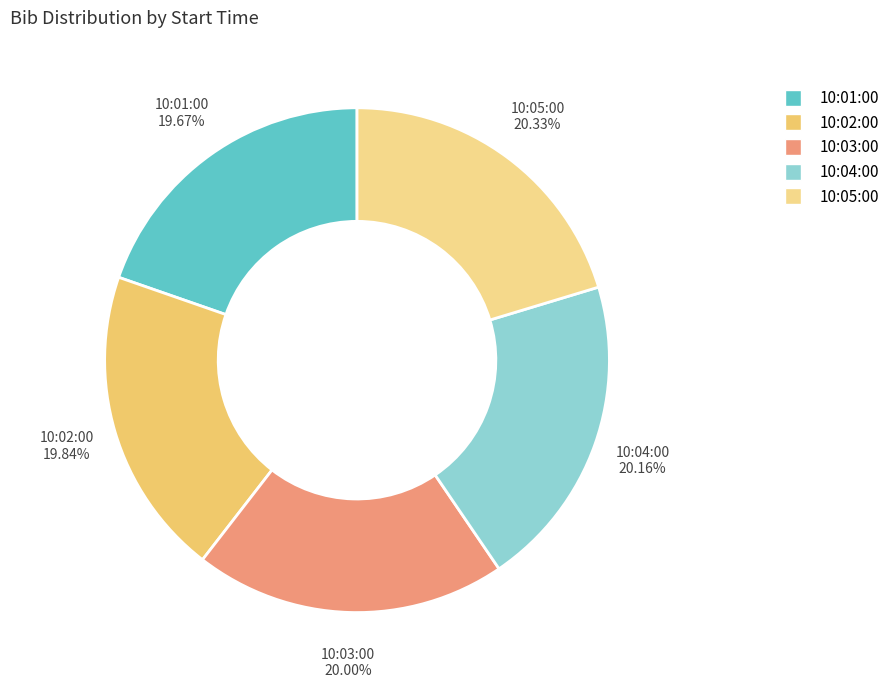

How much of the chart is everything except 10:05:00?

79.7%